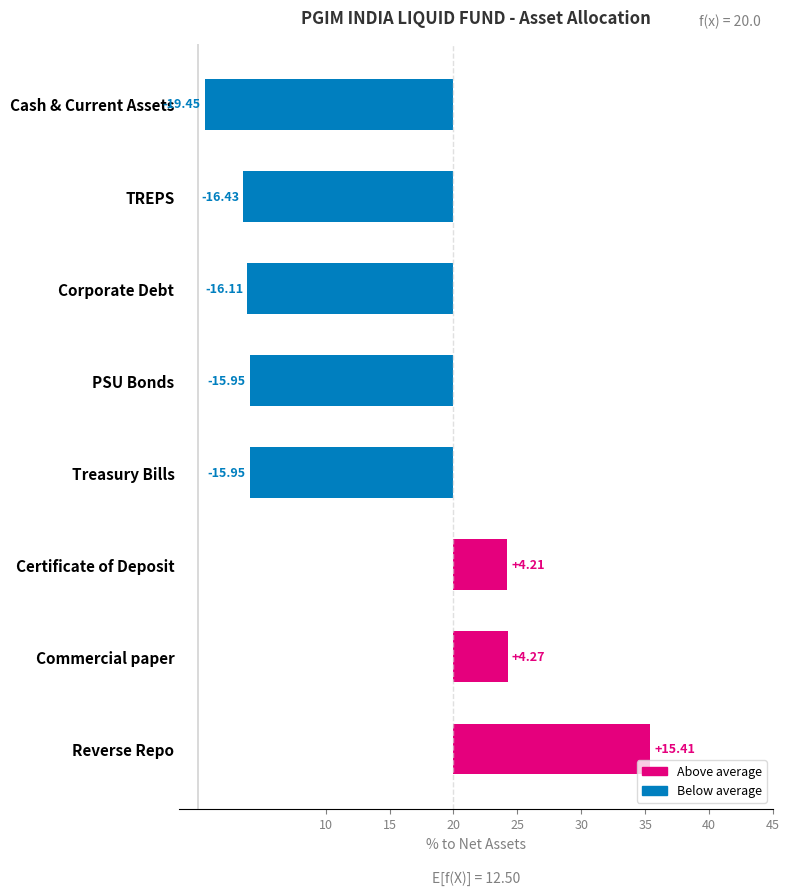

Reading left to right, extract all data points from this chart.

24.2	24.3	35.4	4.0	4.0	3.9	3.6	0.6